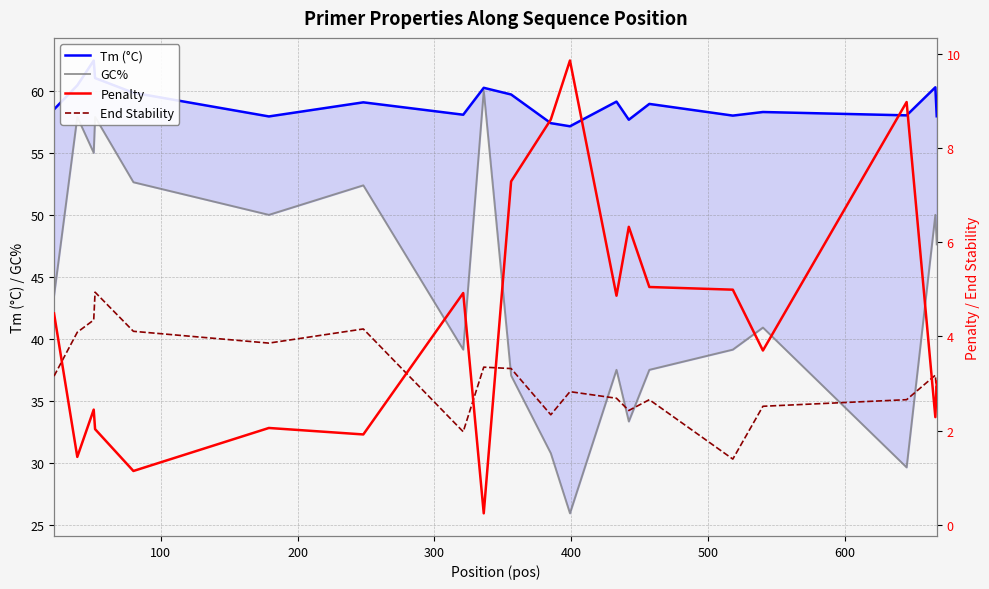

Which series has the widest spread of values?

GC%